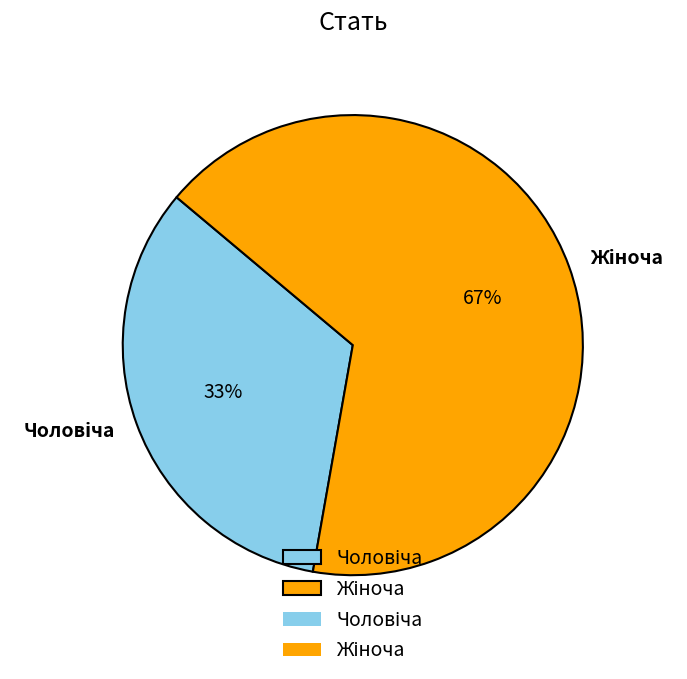

Does any single category account for the majority?

Yes